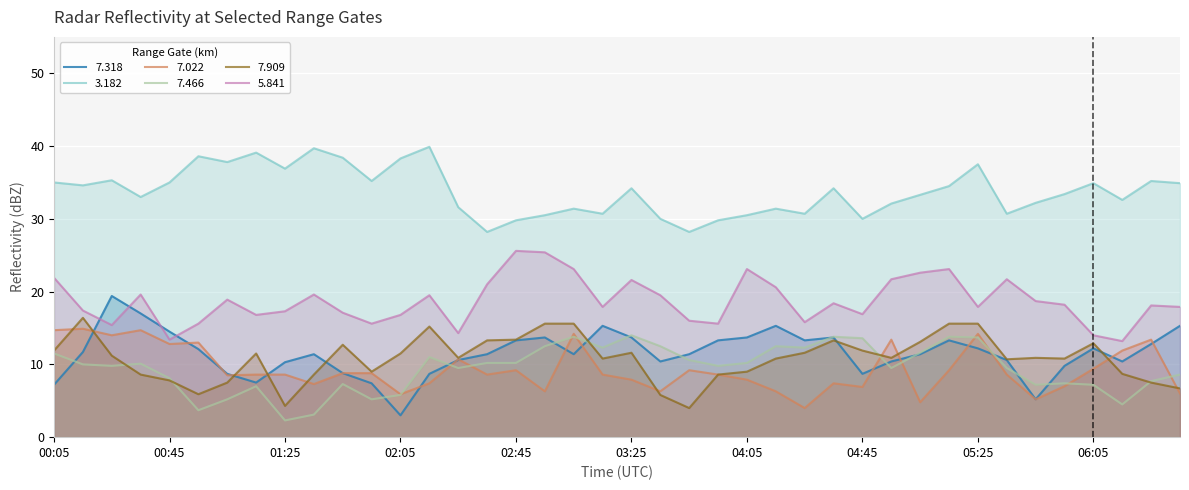

Which category has the highest value in the   7.909 series?

00:15